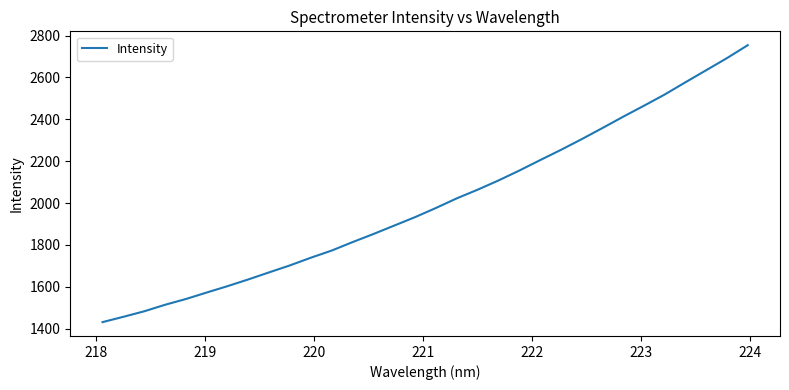

What is the difference between the maximum and minimum values?

1323.2